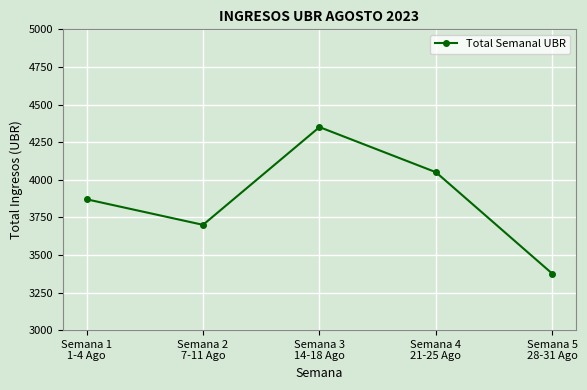

What position from the left is Semana 5
28-31 Ago?

5